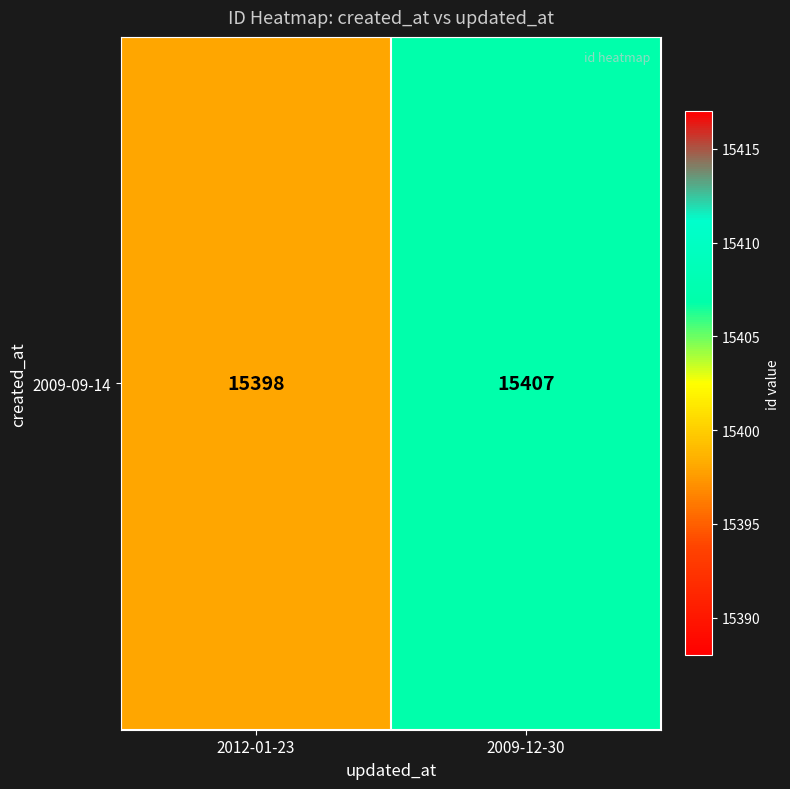

The chart shows a value of 15398 at 2012-01-23. True or false?

True